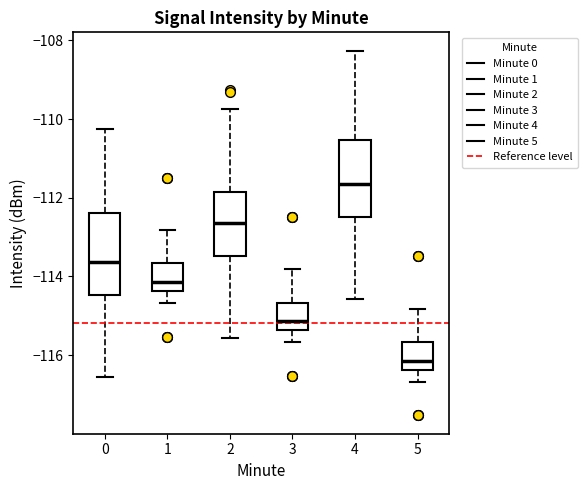

Reading left to right, transcribe this box plot: for each box, give where its median line is, the range the box spans, and where its two whiskers end, as read against the y-axis. The values are not printed on the chart, so give them approximately, as read against the axis.

0: median -113.6, box -114.4 to -112.4, whiskers -116.6 to -110.2
1: median -114.2, box -114.4 to -113.6, whiskers -114.6 to -112.8
2: median -112.6, box -113.4 to -111.8, whiskers -115.6 to -109.8
3: median -115.2, box -115.4 to -114.6, whiskers -115.6 to -113.8
4: median -111.6, box -112.4 to -110.6, whiskers -114.6 to -108.2
5: median -116.2, box -116.4 to -115.6, whiskers -116.6 to -114.8